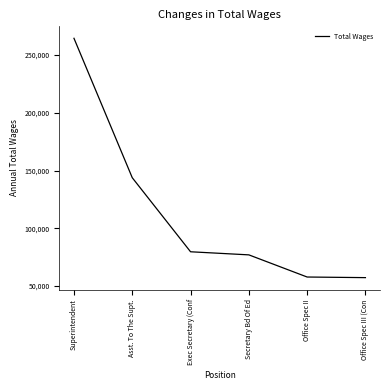

True or false: there are more than 1 points higher than both neighbors.

False